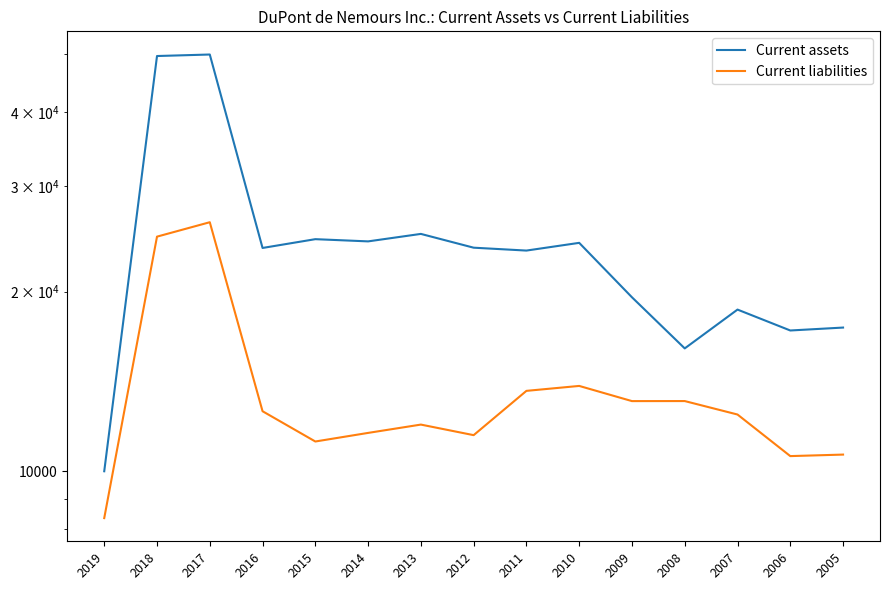

True or false: Current liabilities has a value of 13106 at 2009.

True